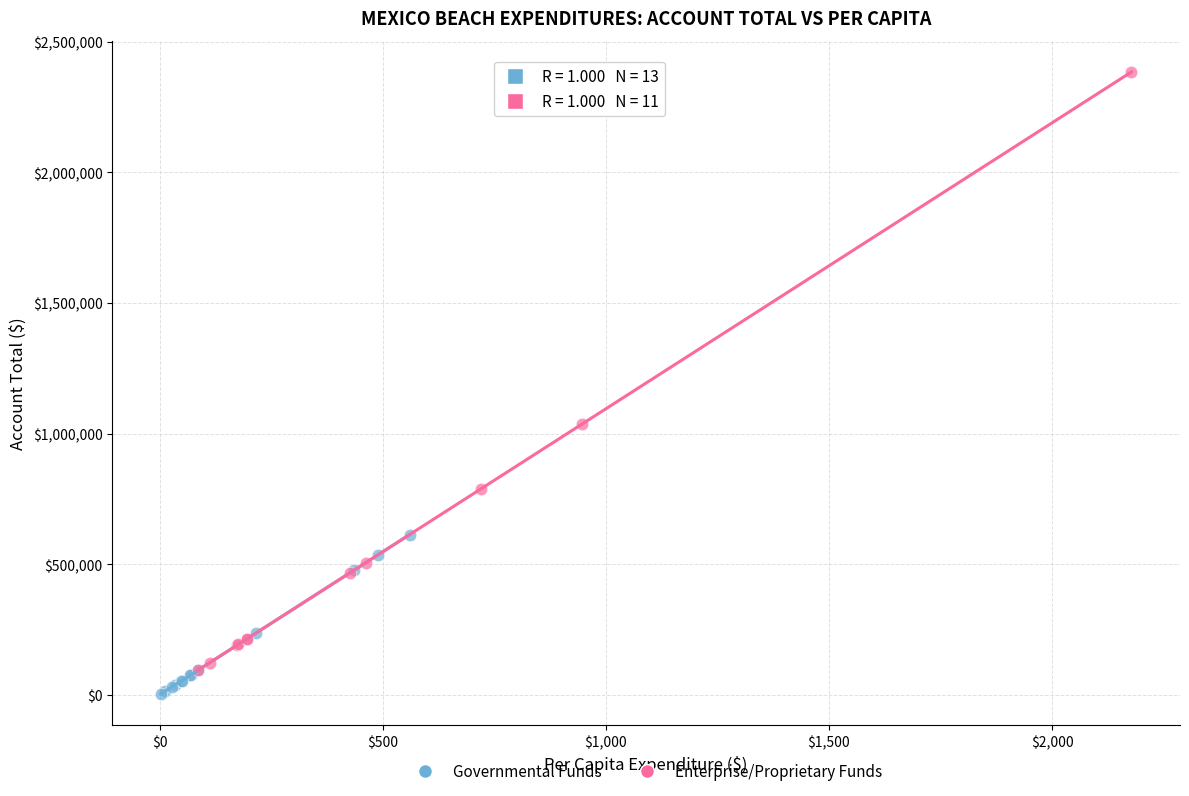

Which series contains the highest Y value?

Enterprise/Proprietary Funds